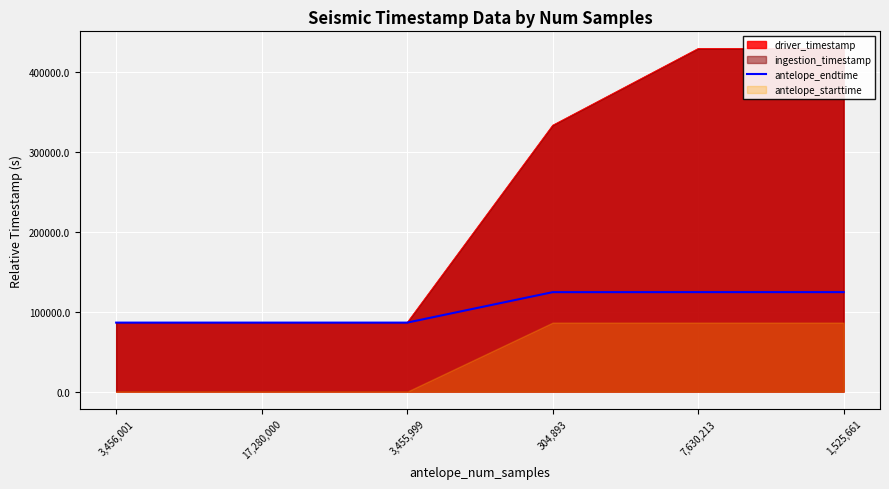

Rank the categories by value from lowest to highest.

3,455,999, 17,280,000, 3,456,001, 304,893, 1,525,661, 7,630,213